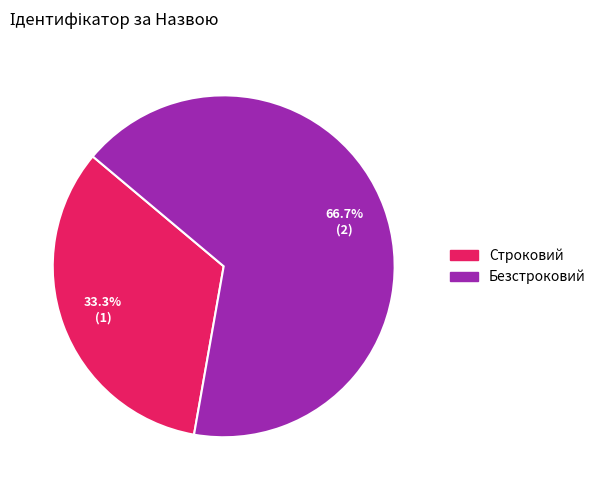

Which category has the biggest portion of the pie?

Безстроковий